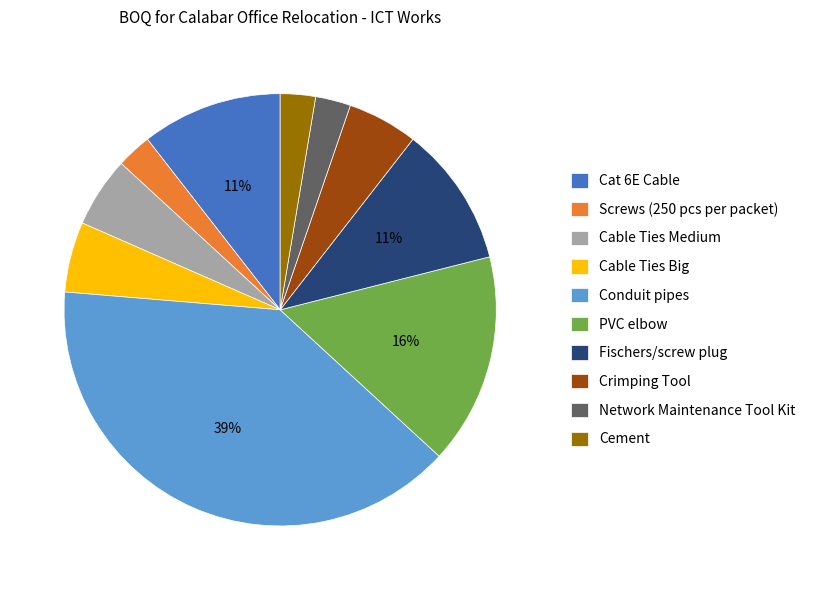

Count the number of slices in the pie.

10